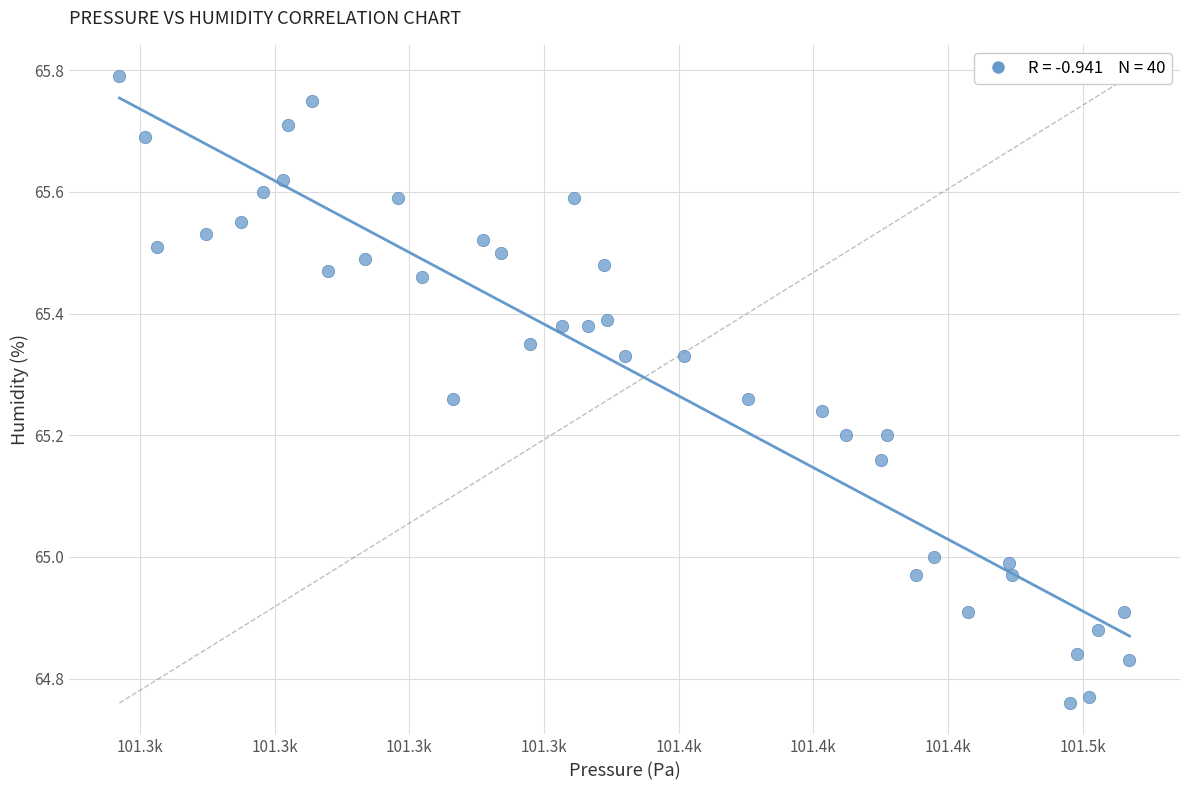

What is the range of X values (max minus min)?

187.5